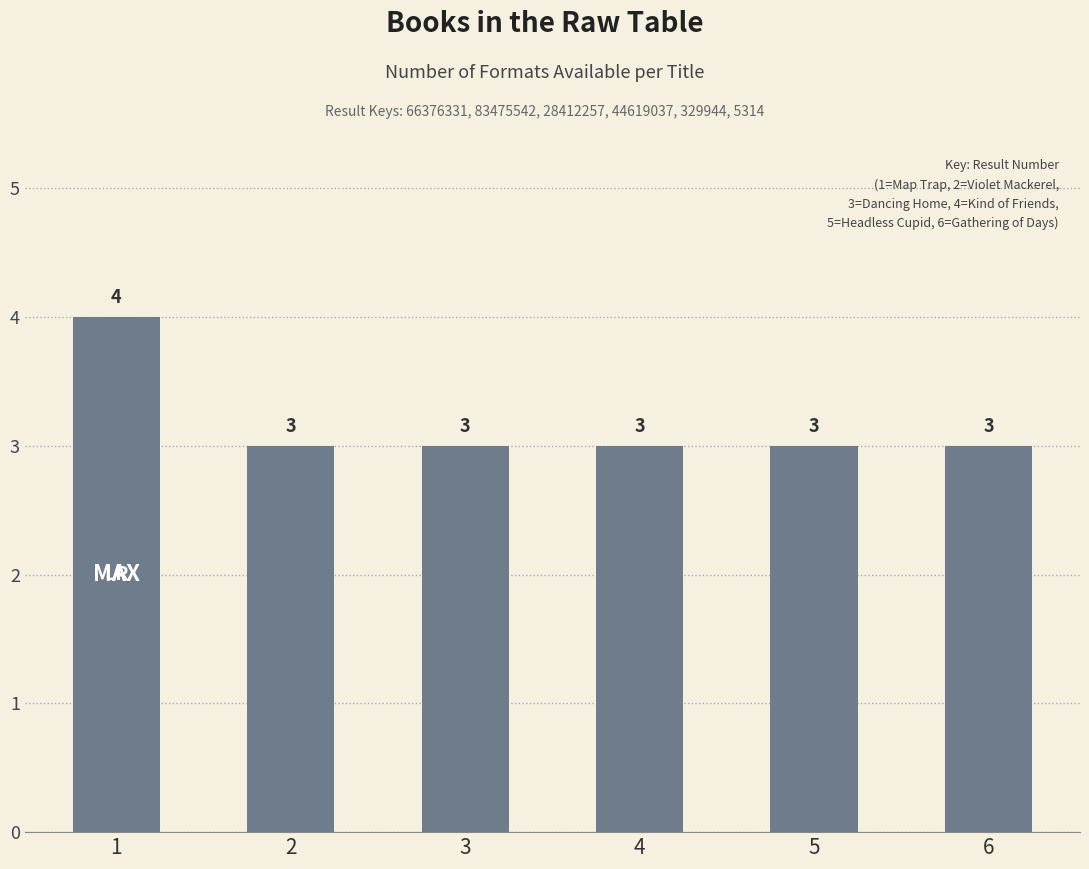

What is the ratio of the value at 1 to the value at 4?

1.3